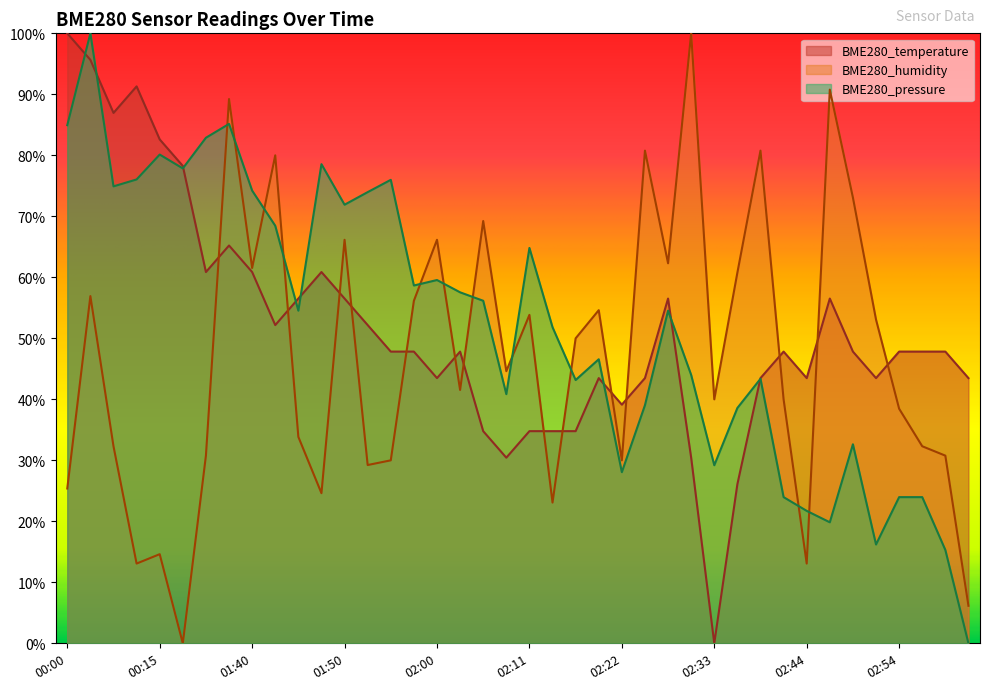

What is the label of the 17th point from the right?

02:19